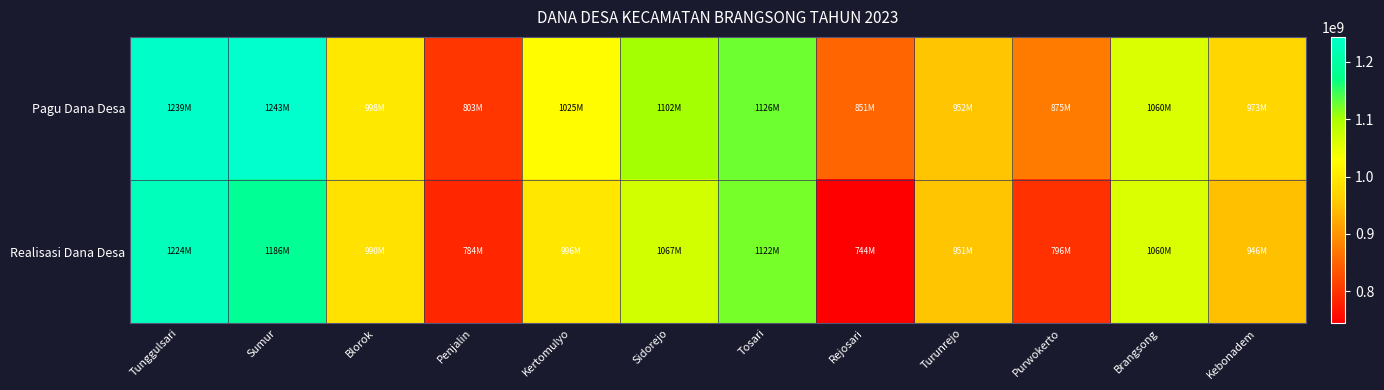

List the series in order of their overall mean, highest first.

Pagu Dana Desa, Realisasi Dana Desa